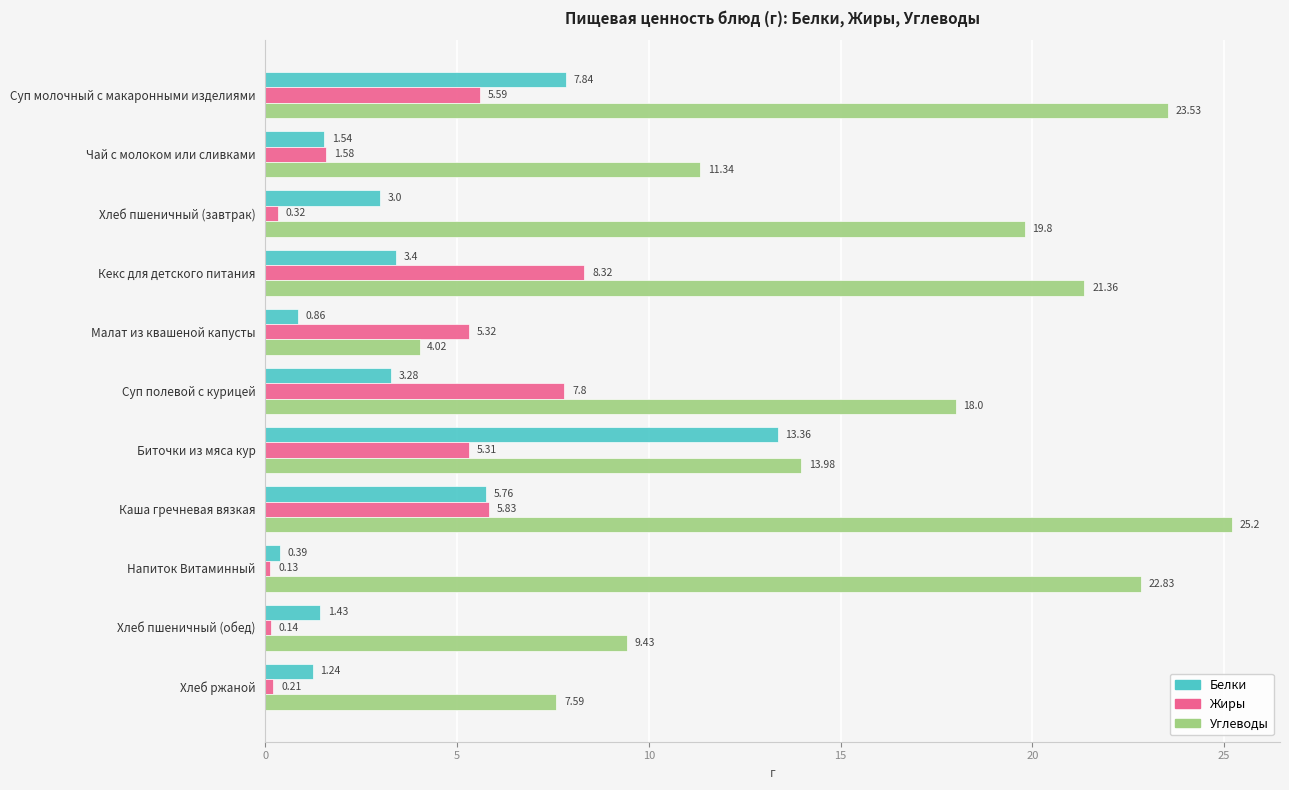

Rank the series by their maximum value, from lowest to highest.

Жиры, Белки, Углеводы